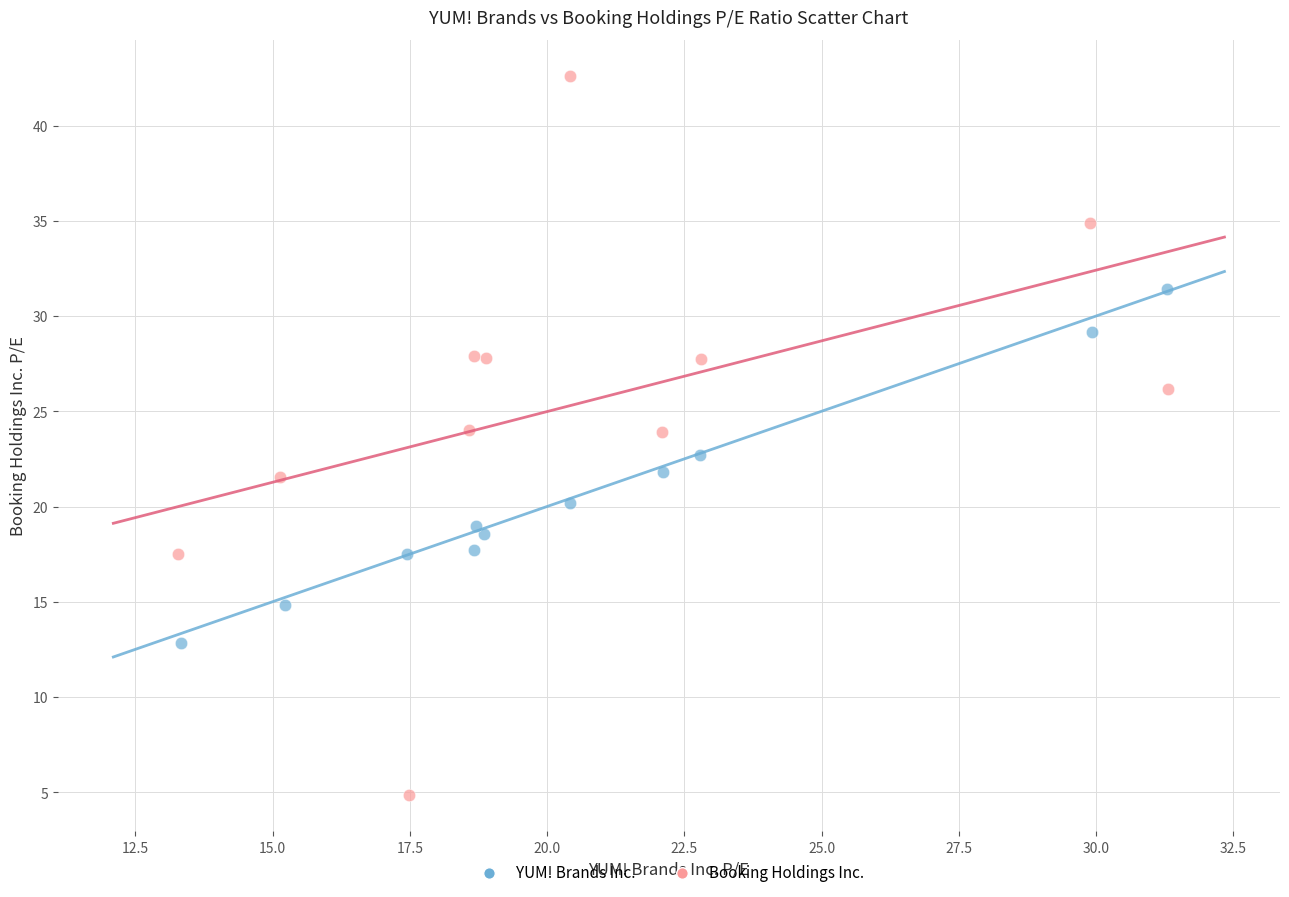

Which series reaches the maximum Y coordinate?

Booking Holdings Inc.